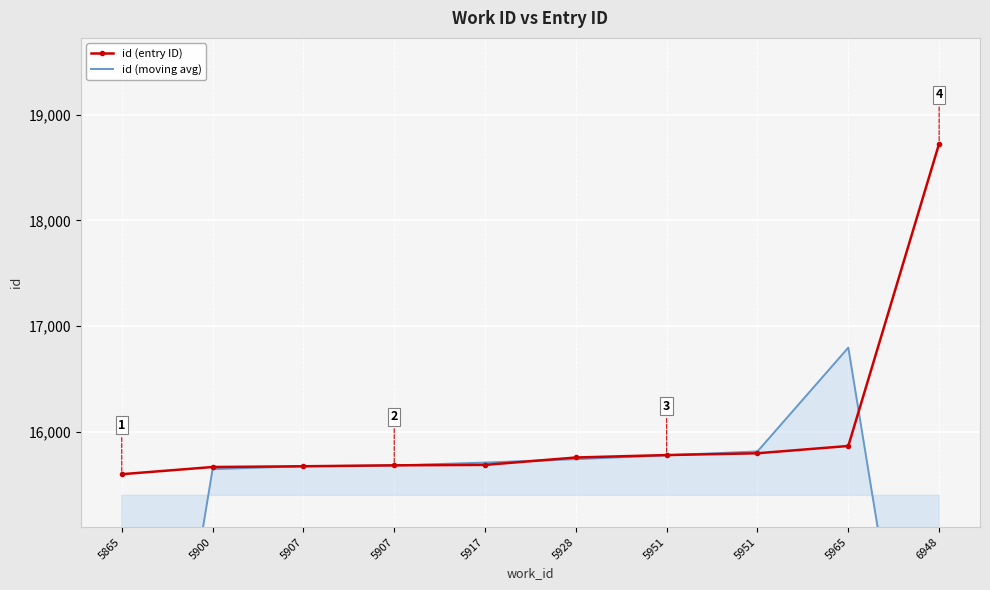

What is the maximum value for id (moving avg)?

16796.3